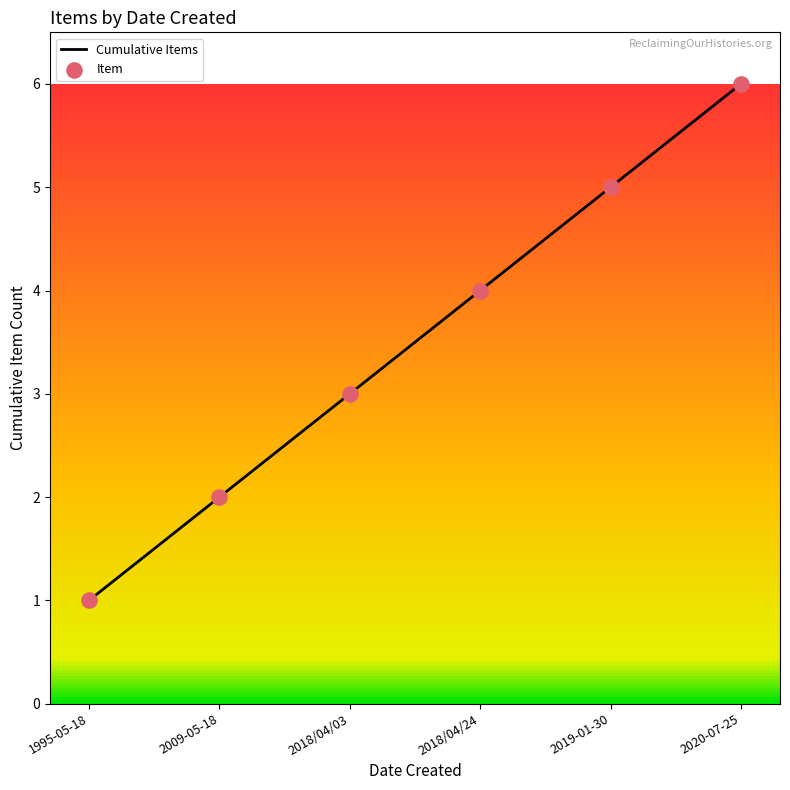

The chart shows a value of 1 at 1995-05-18. True or false?

True